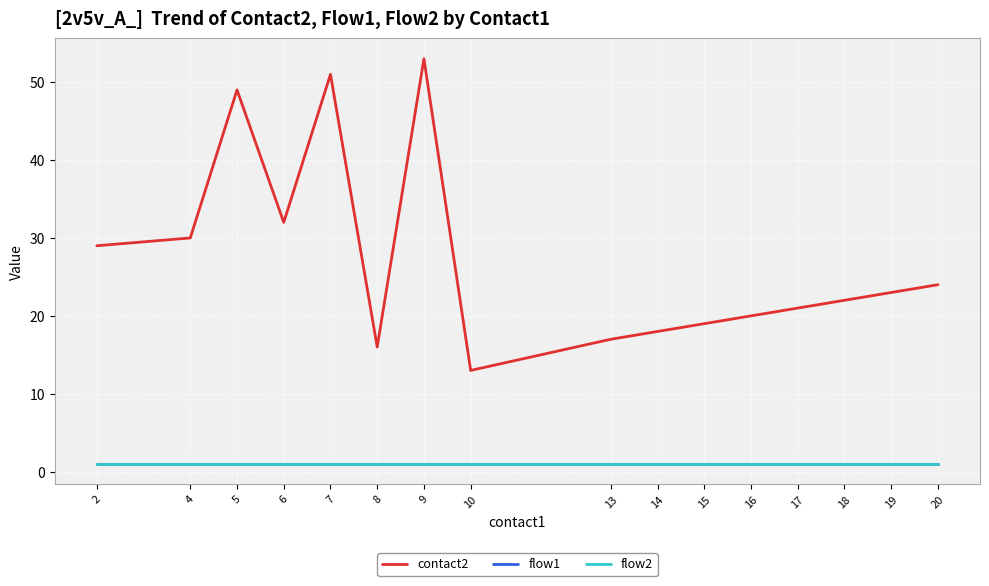

Between 15 and 17, which series saw the biggest shift?

contact2